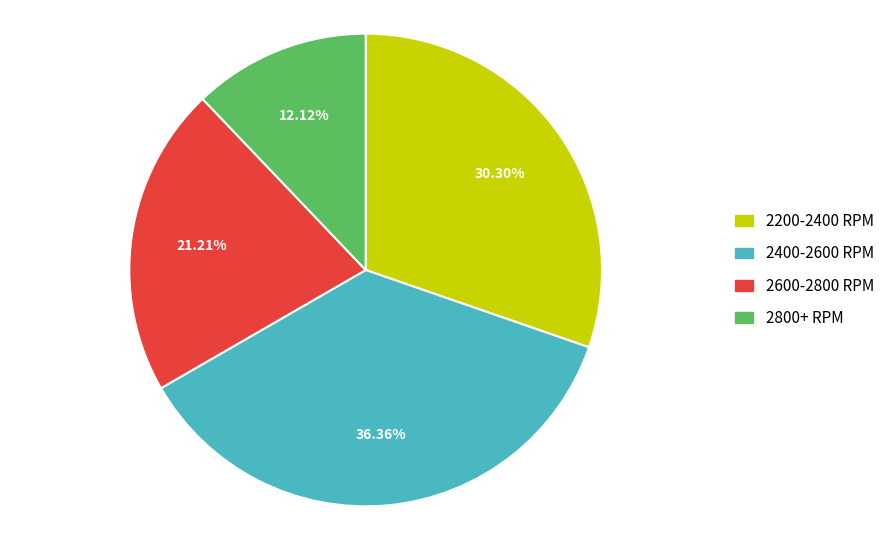

How many segments does this pie chart have?

4